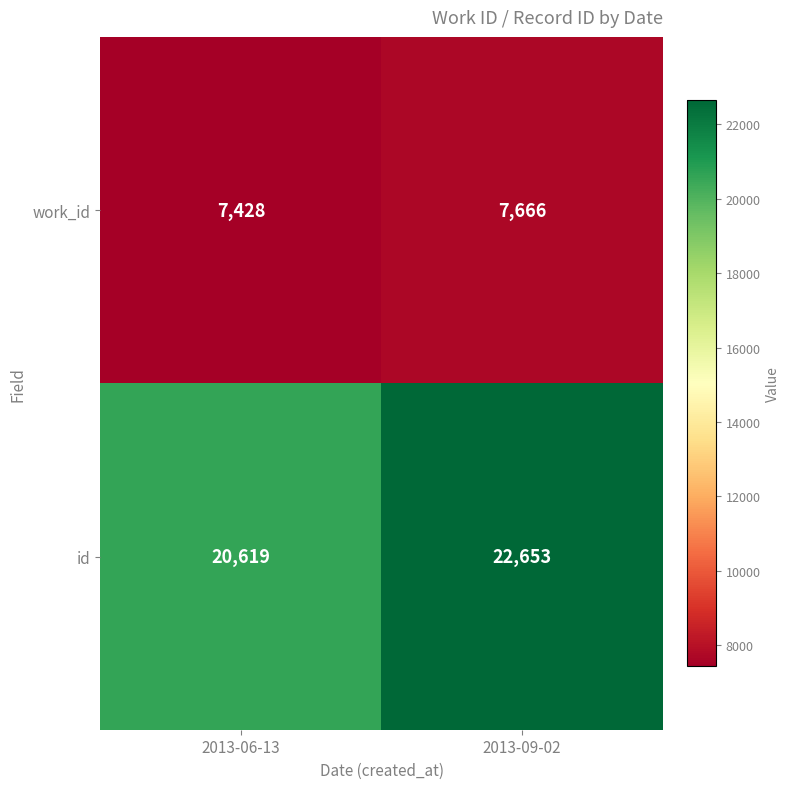

At 2013-09-02, list the series in order from largest to smallest.

id, work_id